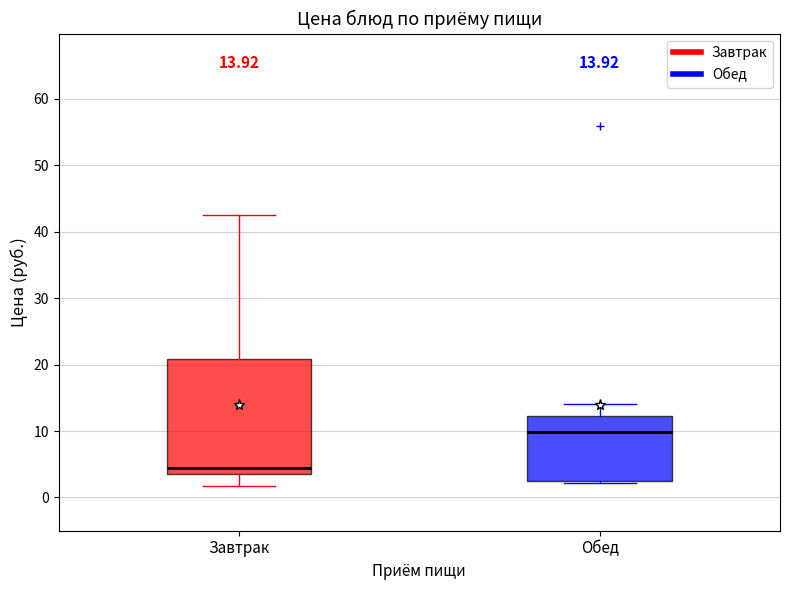

Which box has the lowest median line?

Завтрак